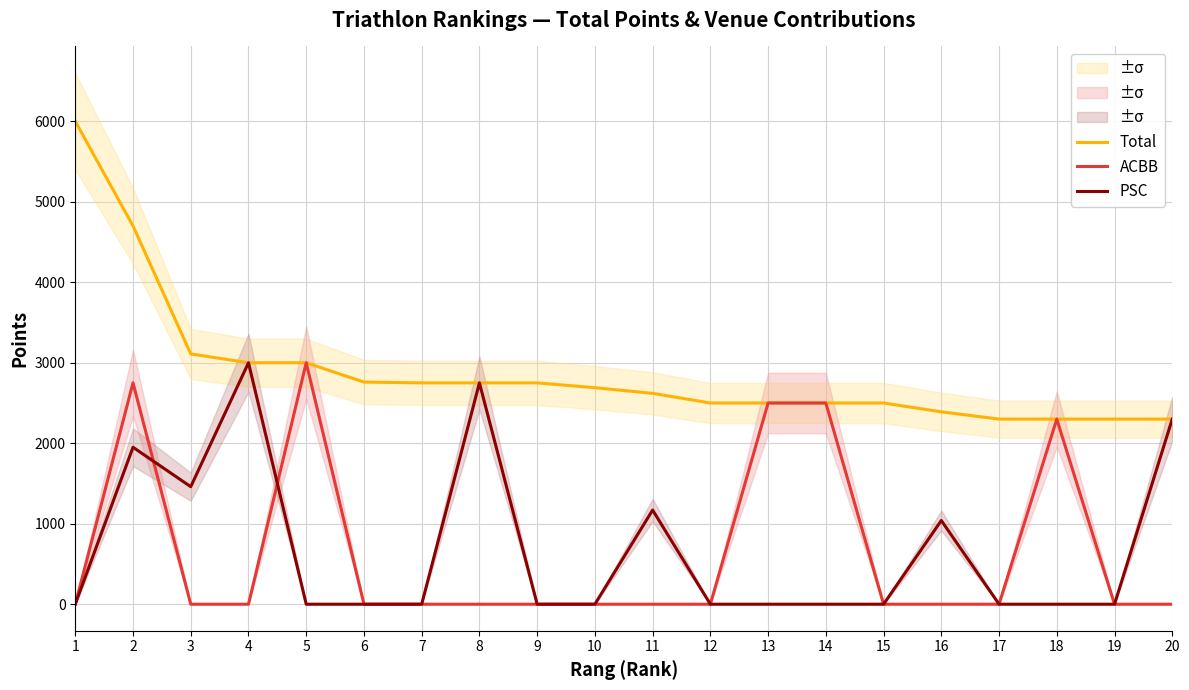

True or false: Total and PSC intersect in this chart.

False